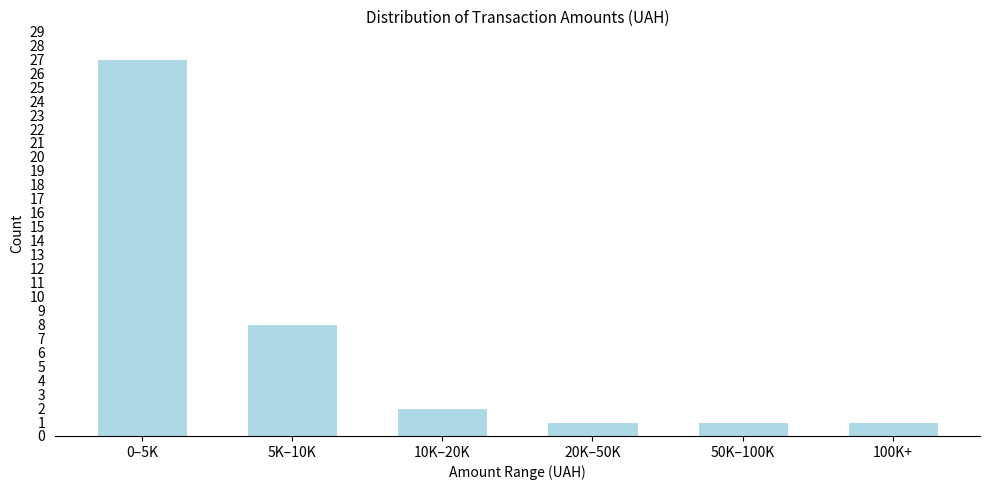

Reading left to right, extract all data points from this chart.

0–5K=27	5K–10K=8	10K–20K=2	20K–50K=1	50K–100K=1	100K+=1